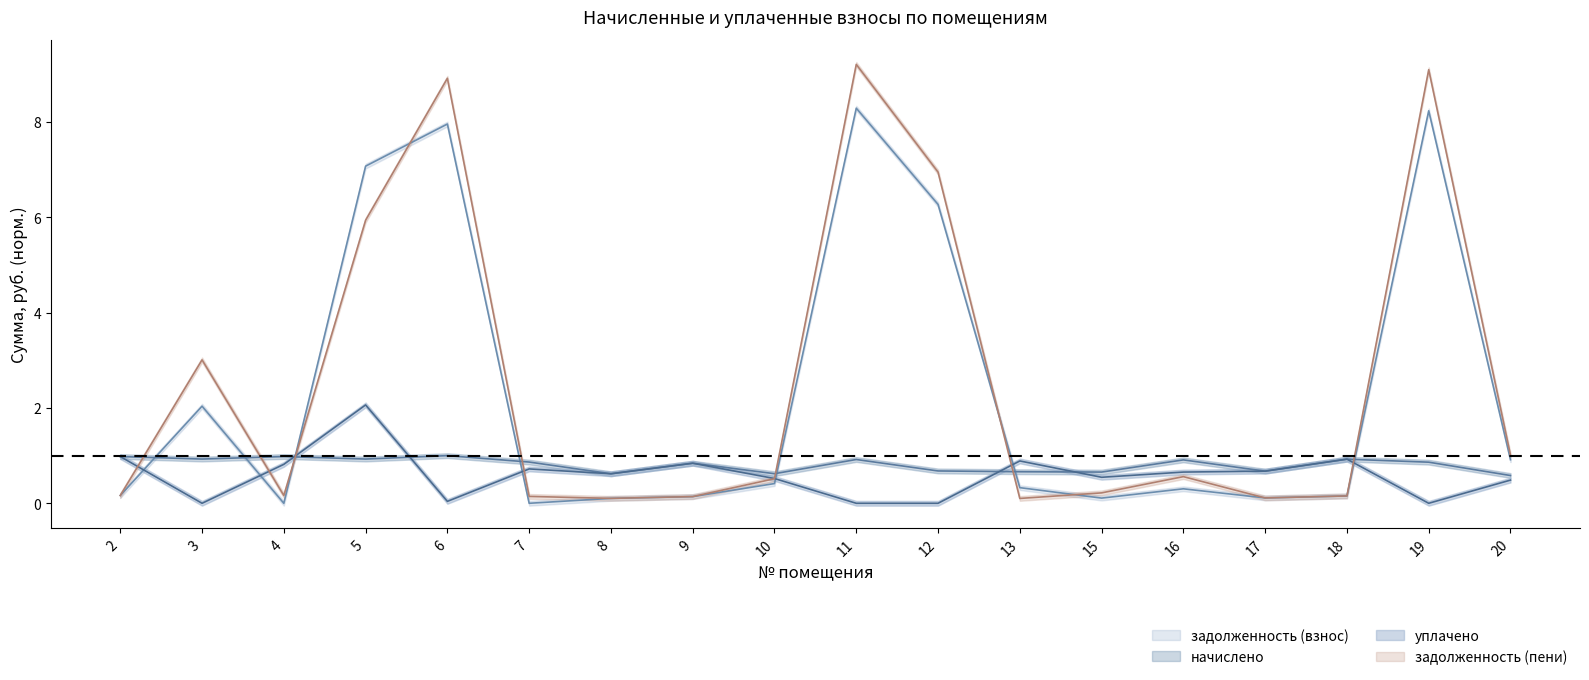

What is the difference between the задолженность (взнос) values at 17 and 12?

6.2